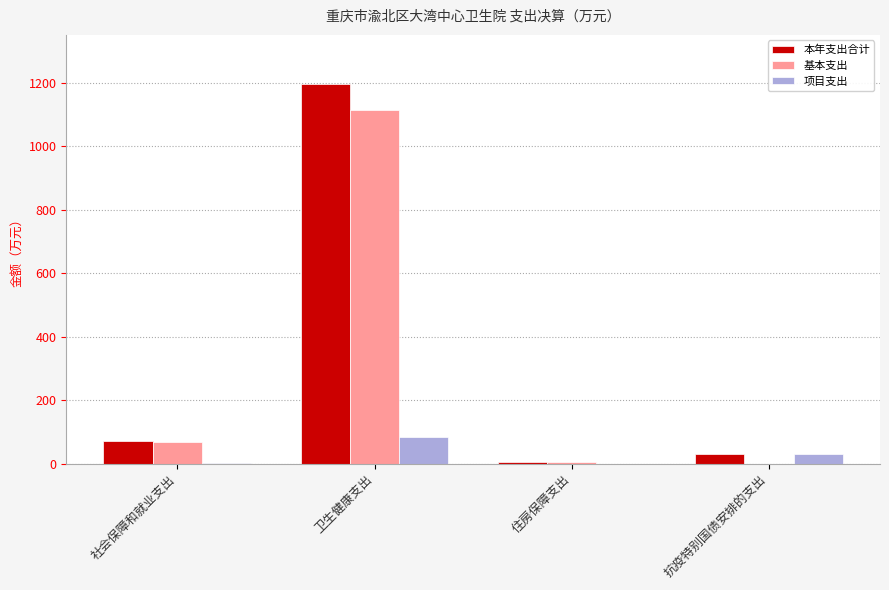

What is the average value of the 项目支出 series?

29.2